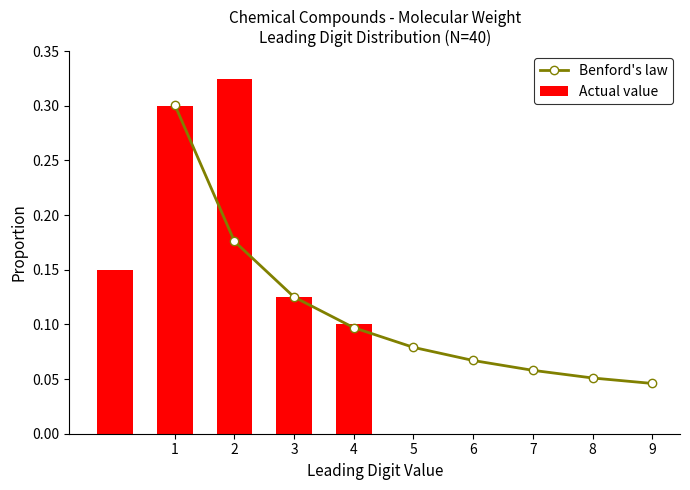

Count the number of data series in this chart.

2